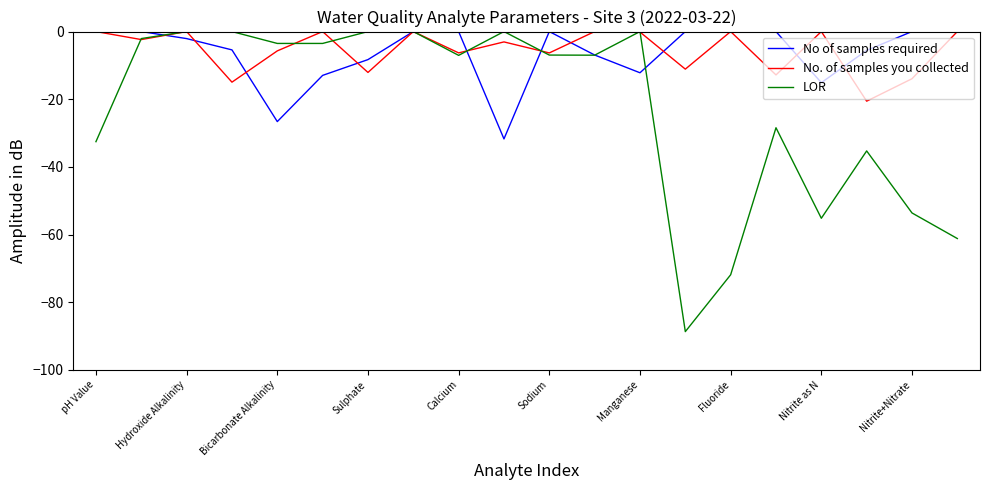

What is the difference between the second highest and second lowest values in the No. of samples you collected series?

15.0